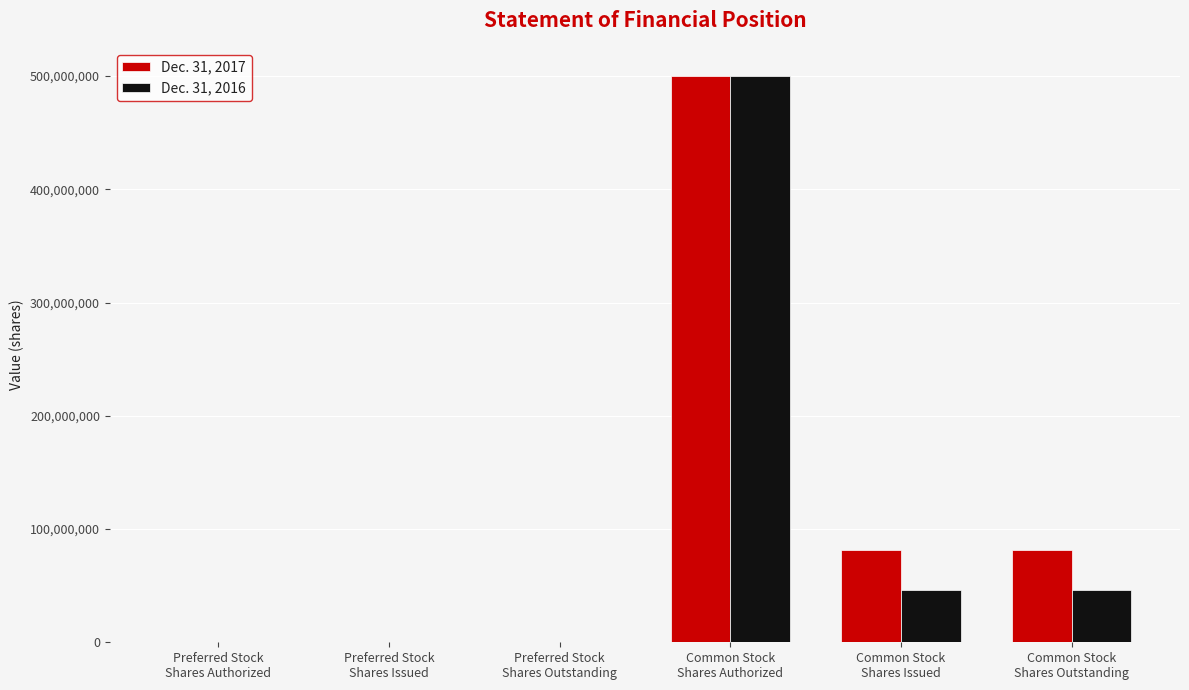

What is the greatest value displayed?

499990000